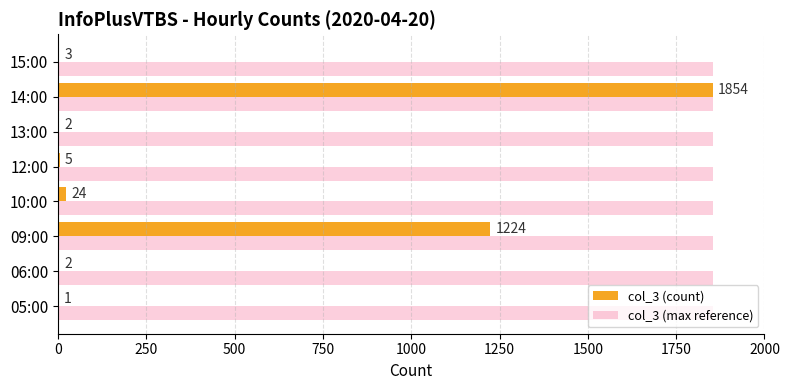

Which series has the largest total across all categories?

col_3 (max reference)